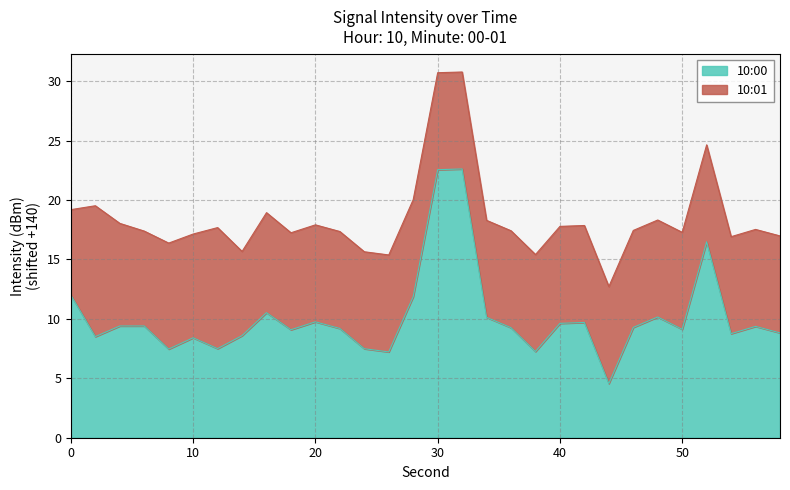

What is the greatest value displayed?

22.6